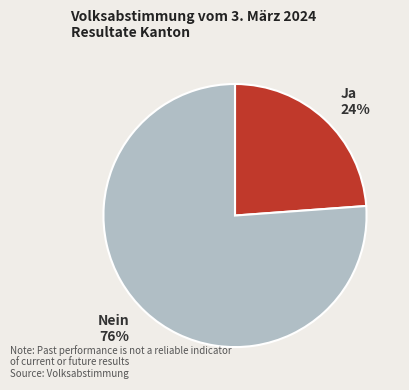

What is the smallest slice in the pie chart?

Ja